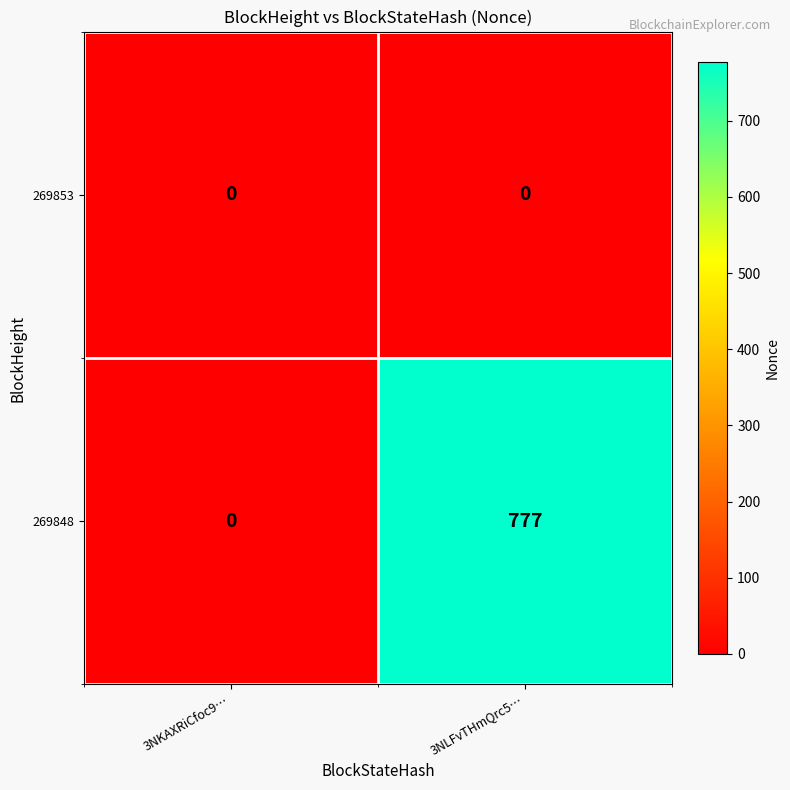

Reading right to left, transcribe all the data shown in this chart.

269853: 0	0
269848: 777	0